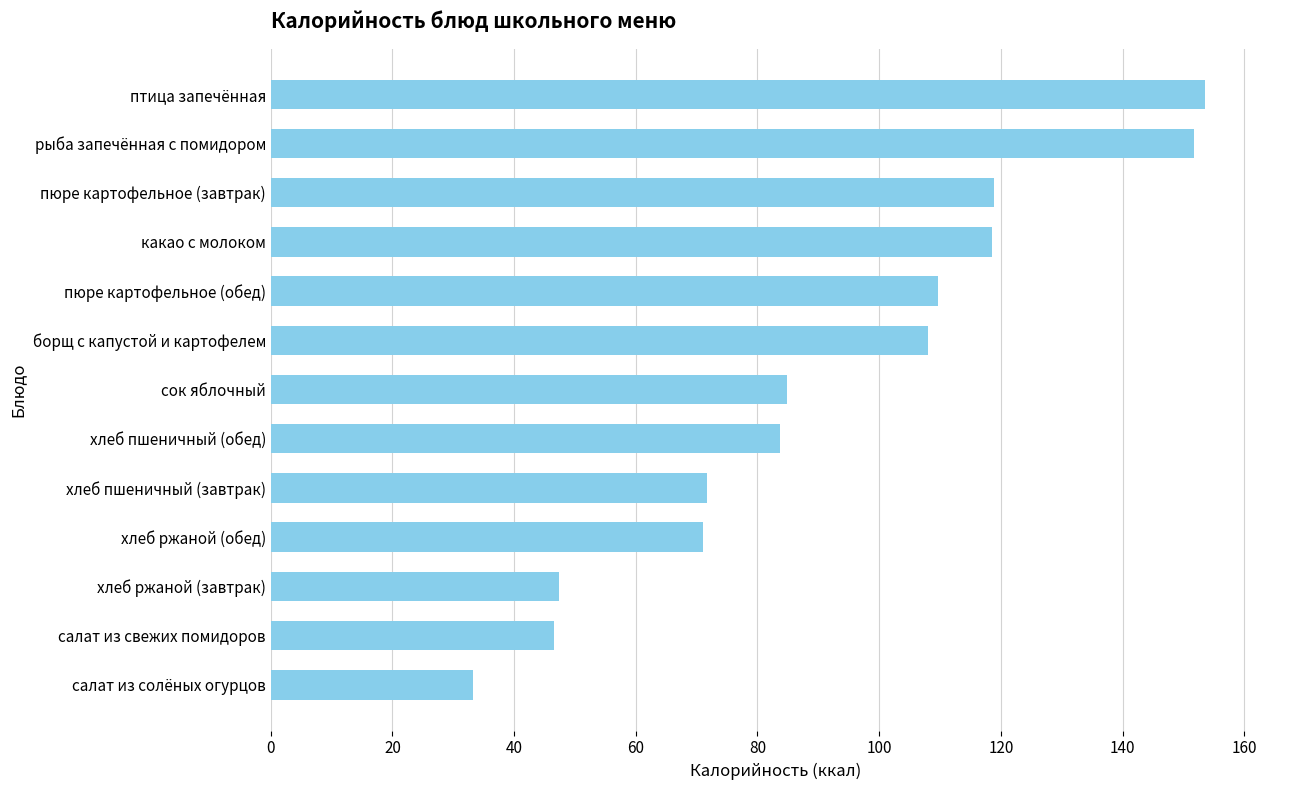

Between хлеб пшеничный (завтрак) and салат из солёных огурцов, which is larger?

хлеб пшеничный (завтрак)